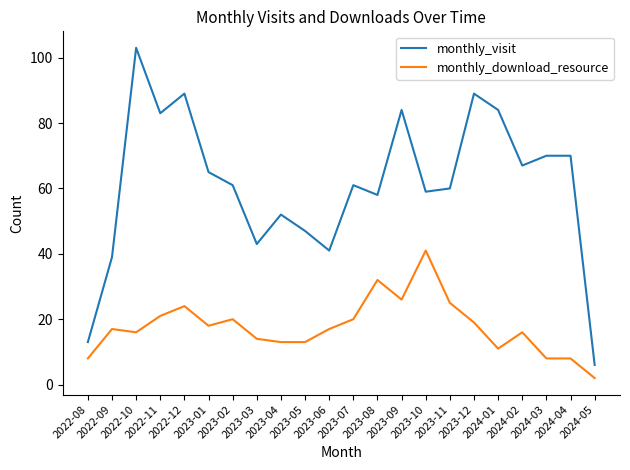

The value of monthly_download_resource at 2023-11 is 25. True or false?

True